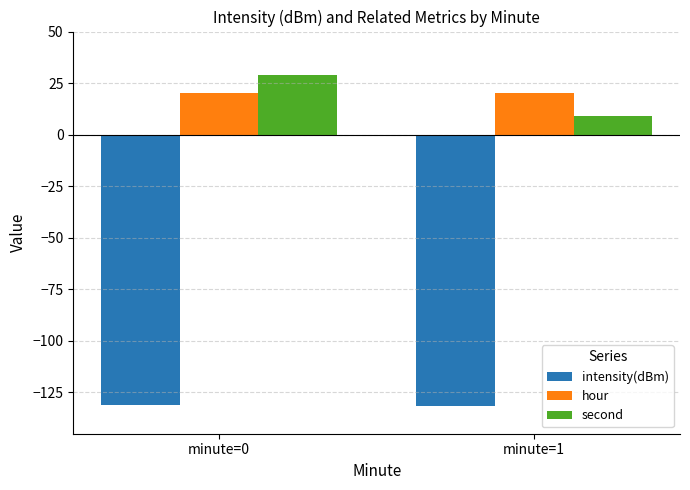

The hour series shows 20.0 at minute=1. True or false?

True